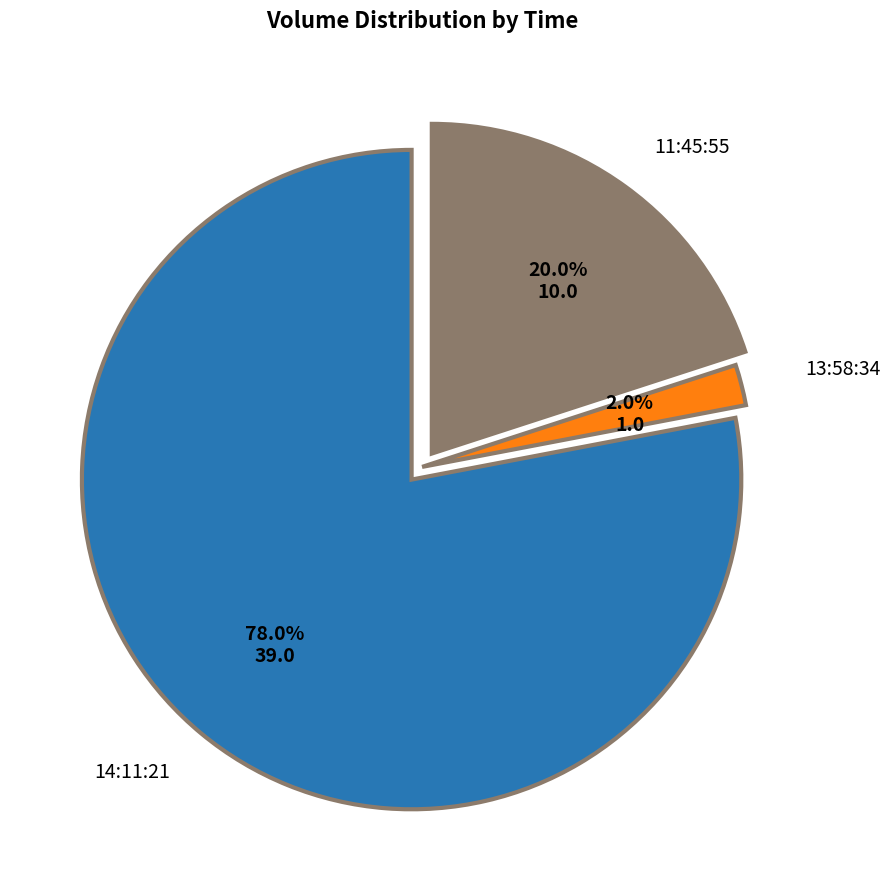

Do 11:45:55 and 14:11:21 together represent more than half of the pie?

Yes